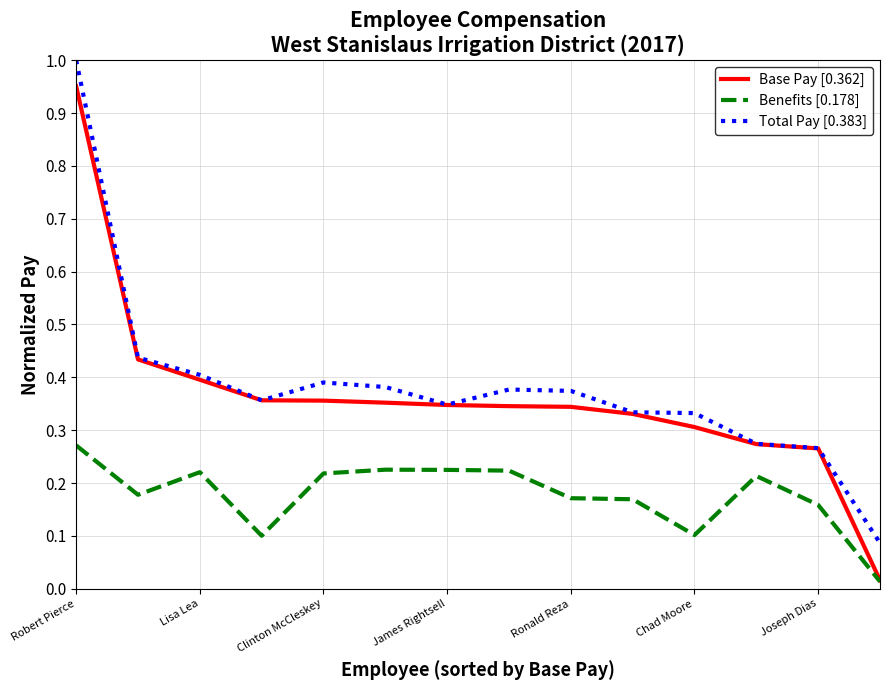

Which series has the widest spread of values?

Base Pay [0.362]